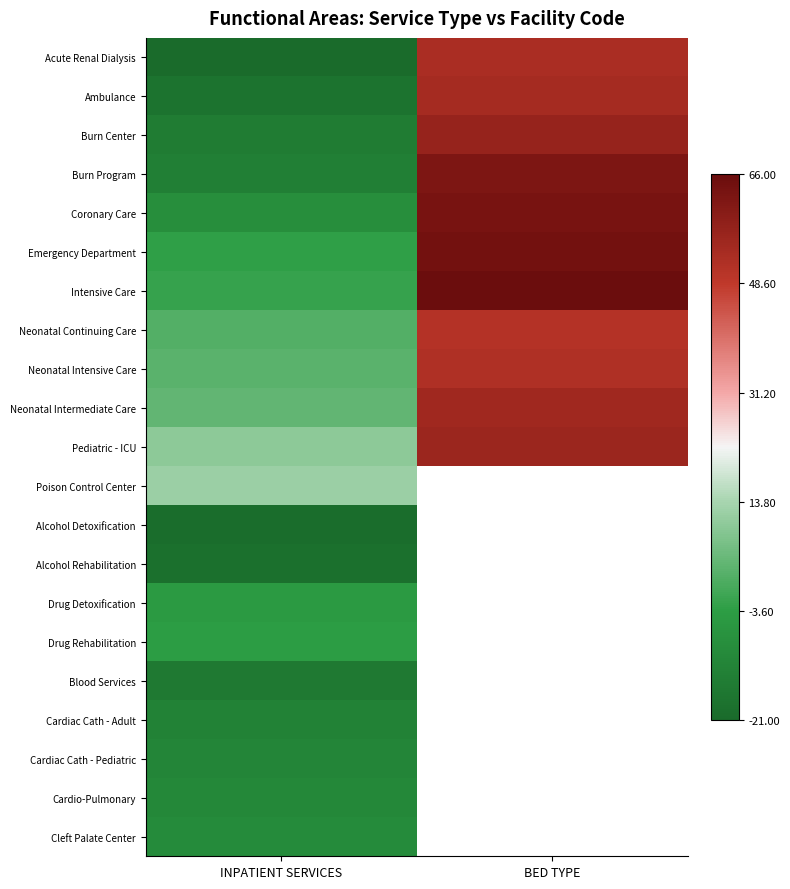

Is it true that Burn Program equals 84.3 at BED TYPE?

False